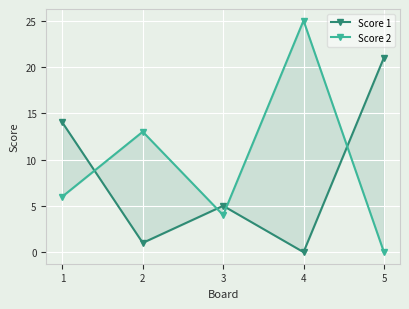

Rank the series by their maximum value, from highest to lowest.

Score 2, Score 1